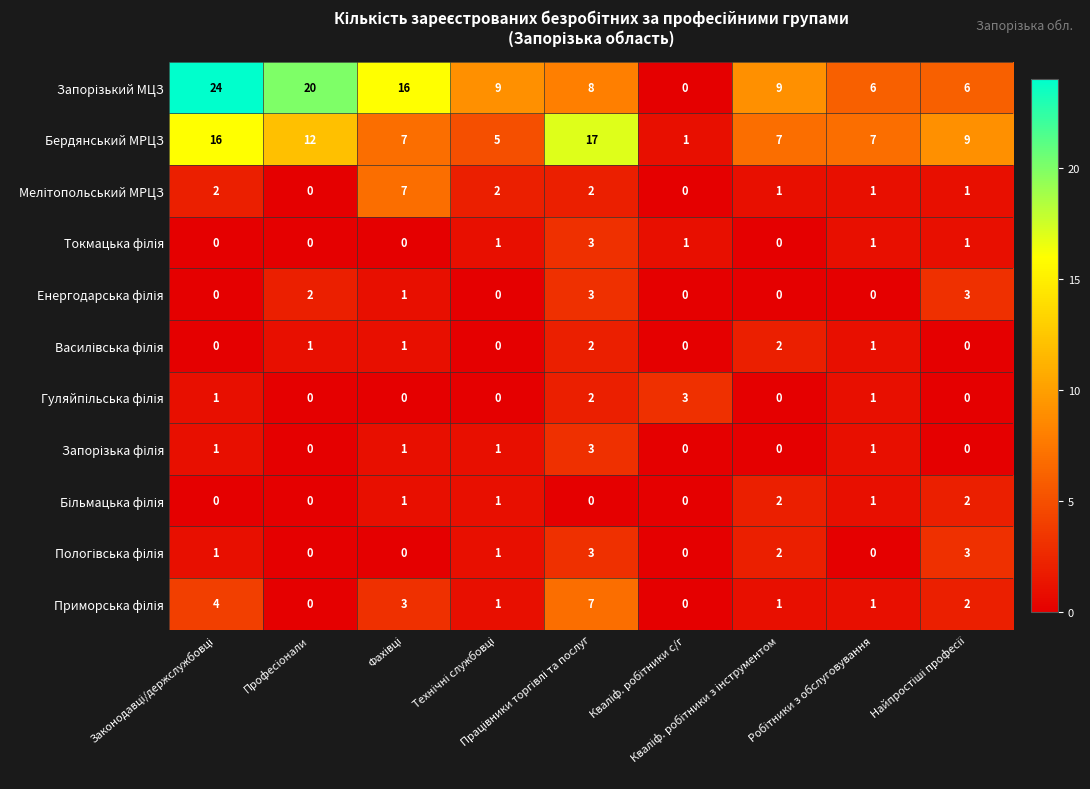

At how many categories does at least one series exceed 10?

4